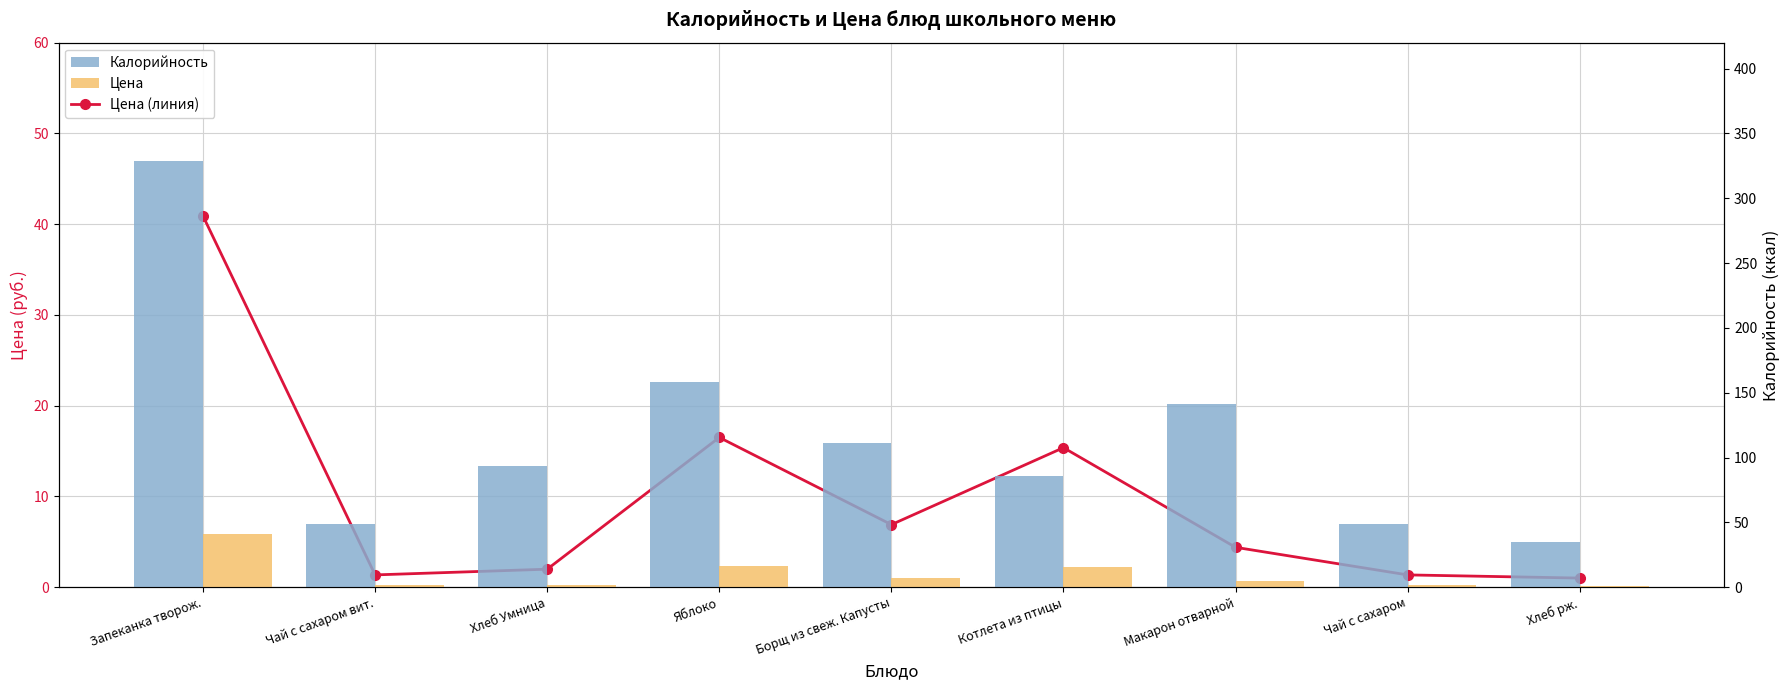

What is the maximum value for Цена?

40.9